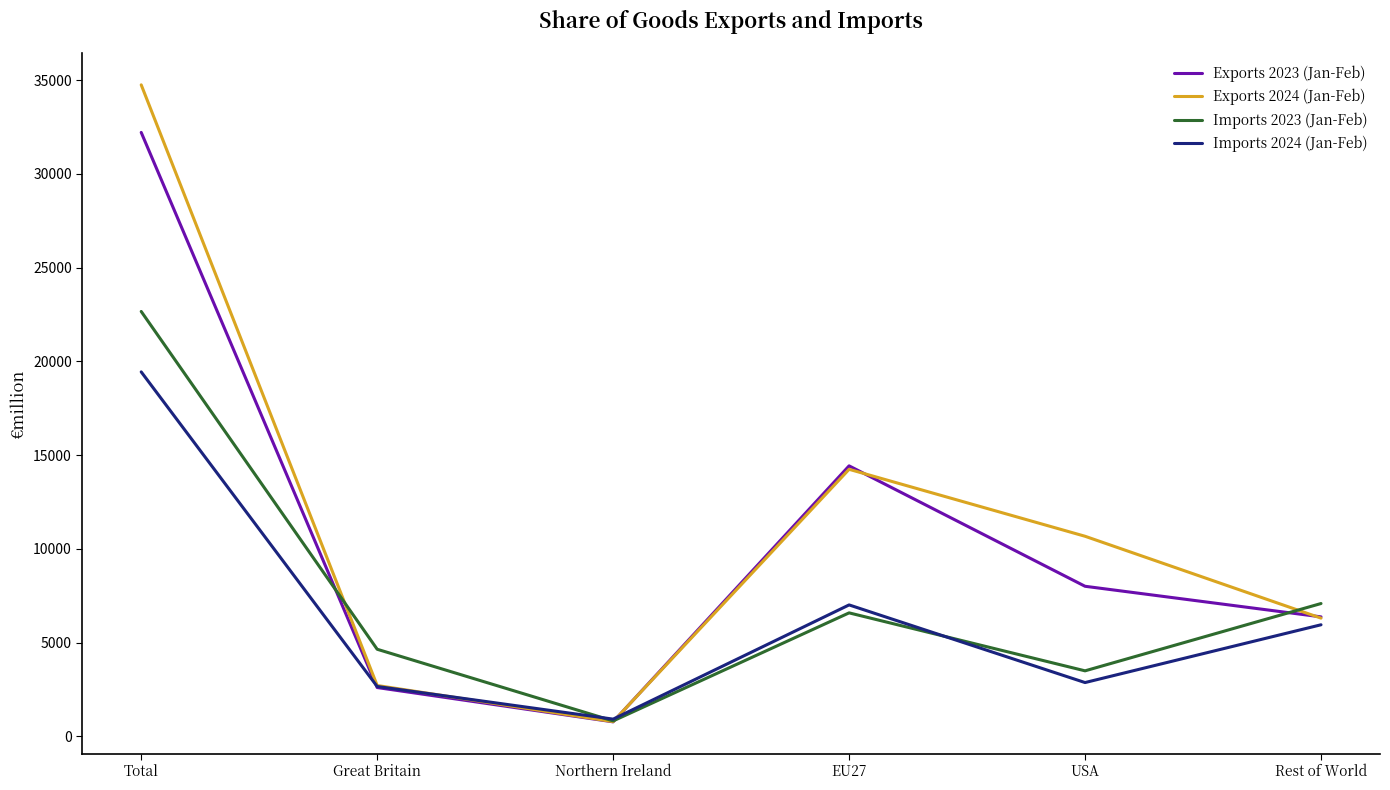

True or false: Exports 2024 (Jan-Feb) has a value of 17400 at Total.

False